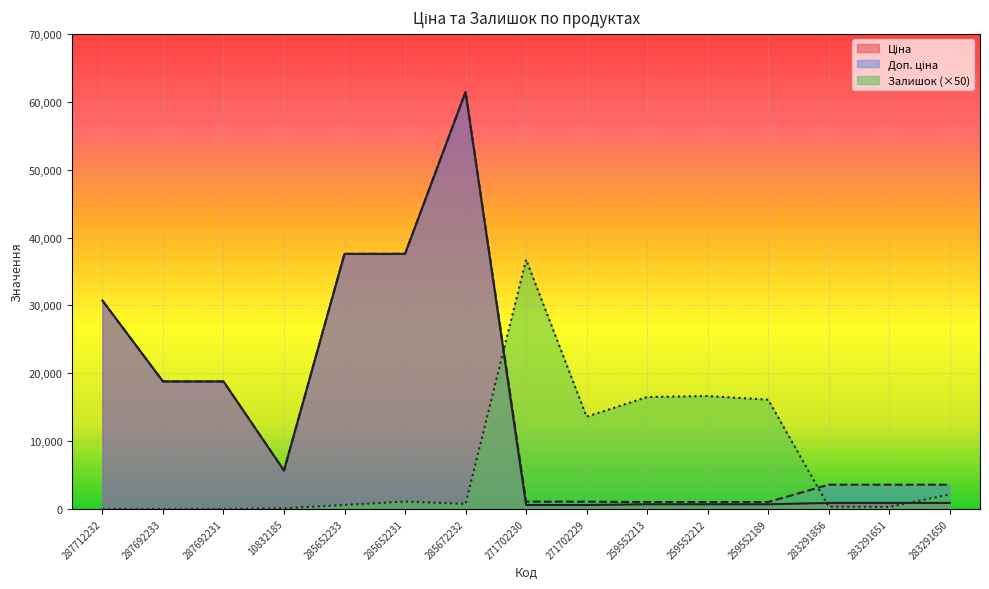

What is the difference between the maximum and minimum values in the Залишок series?

36750.0